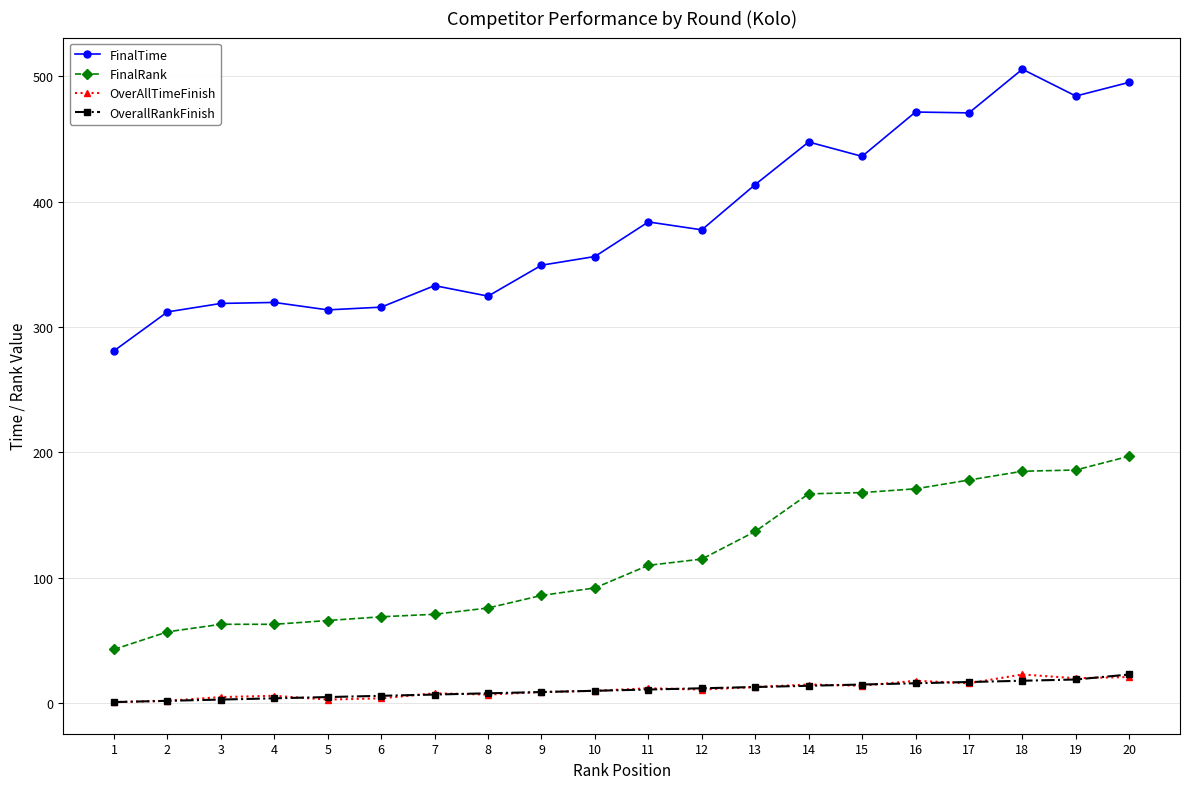

What is the difference between the second highest and second lowest values in the FinalTime series?

183.0